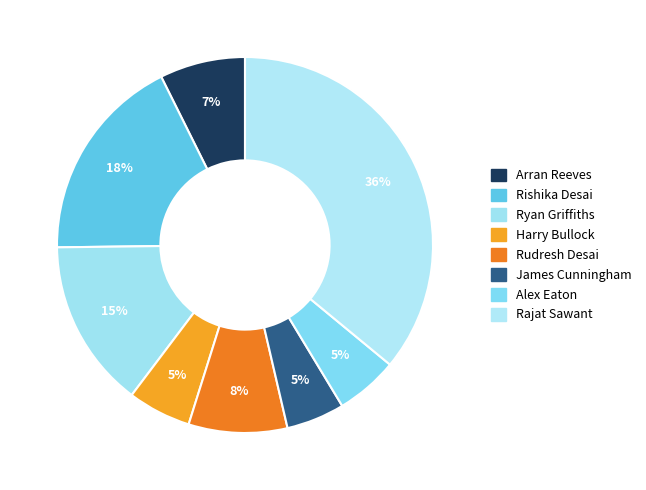

Count the number of slices in the pie.

8